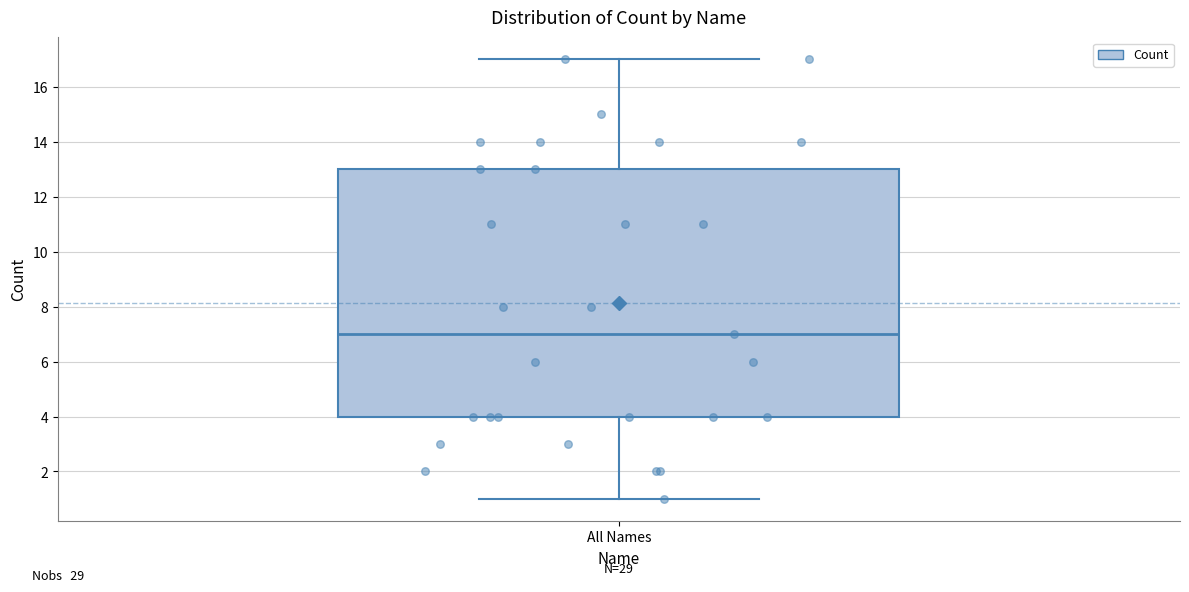

Where does the lower whisker of the box for All Names end on the y-axis? The values are not printed on the chart, so give them approximately, as read against the axis.

1